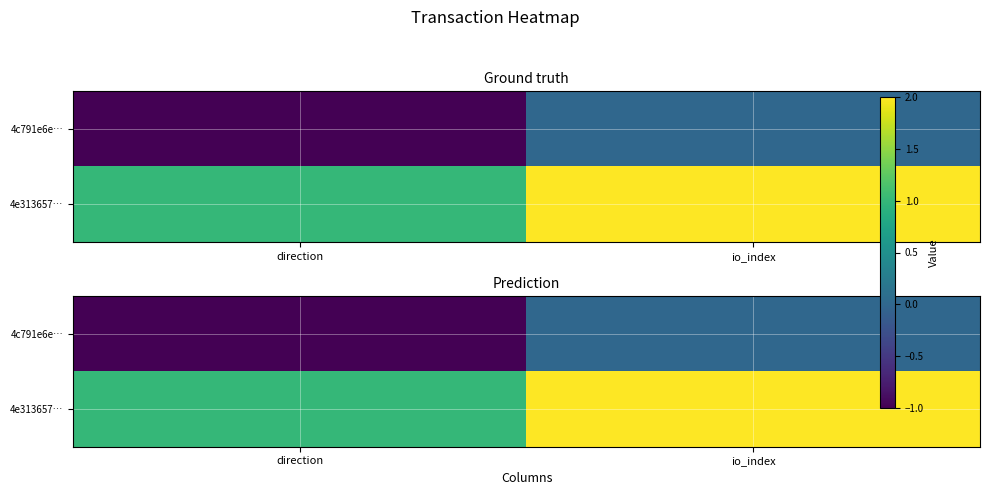

What is the total value across all series at io_index?

2